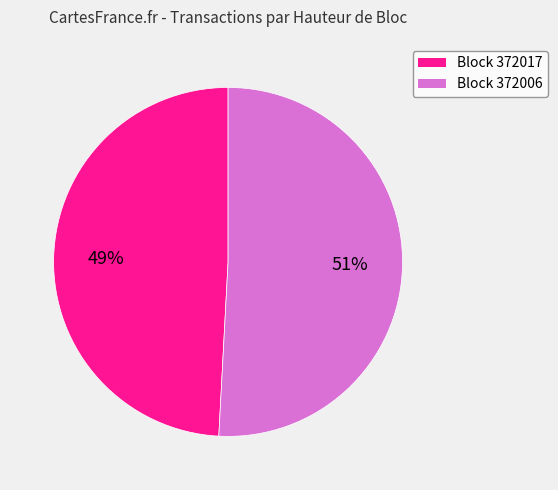

To the nearest percent, what is the average slice percentage?

50%